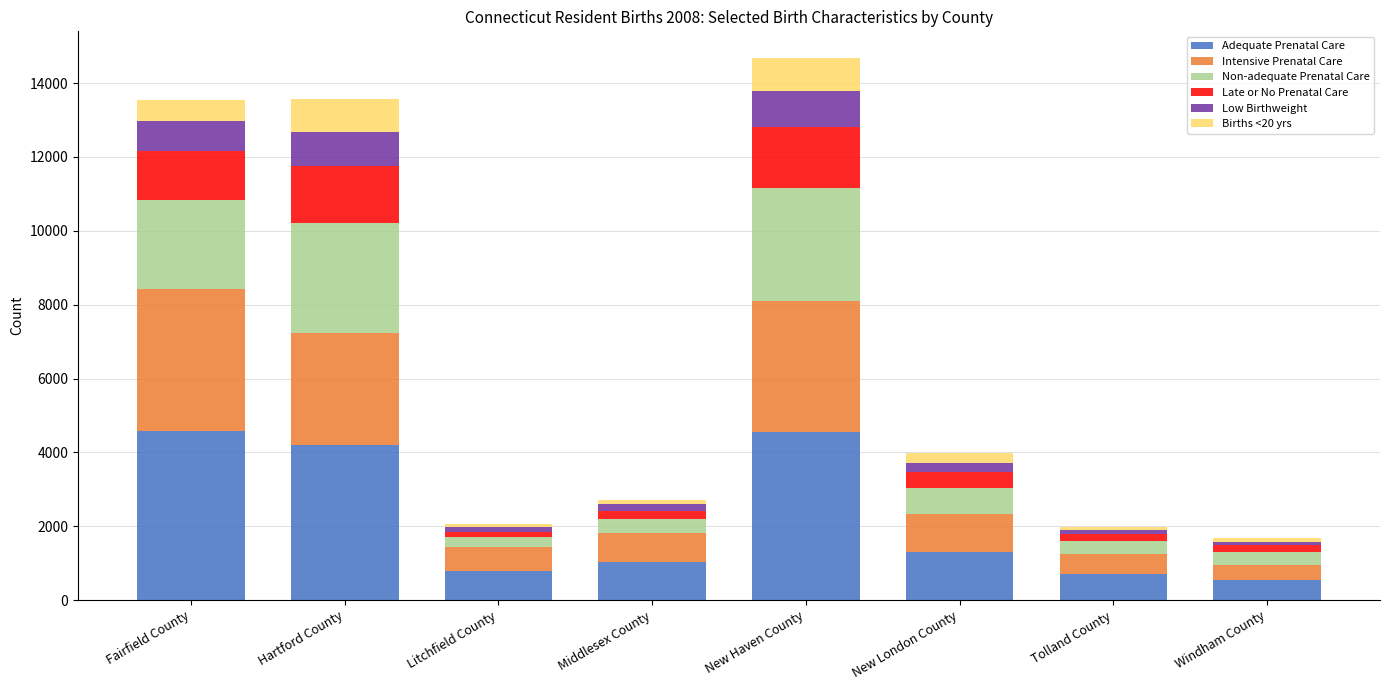

Count the number of categories in the chart.

8